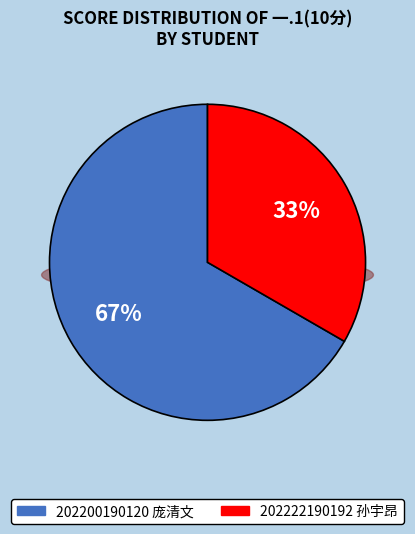

Is the sum of 202222190192 孙宇昂 and 202200190120 庞清文 greater than half?

Yes